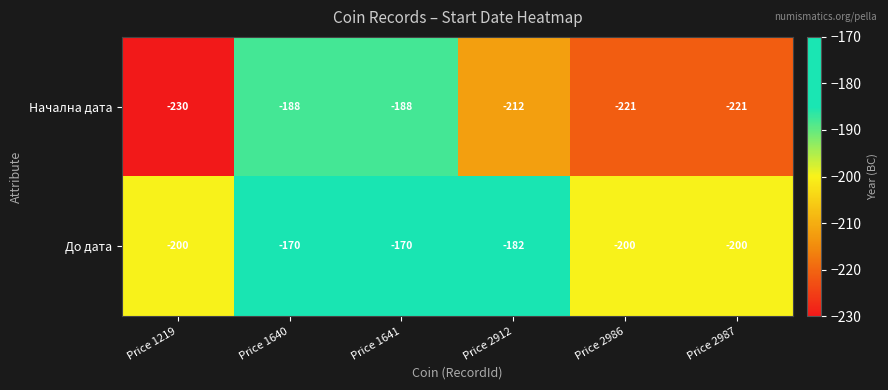

Between Price 1219 and Price 2986, which series saw the biggest shift?

Начална дата